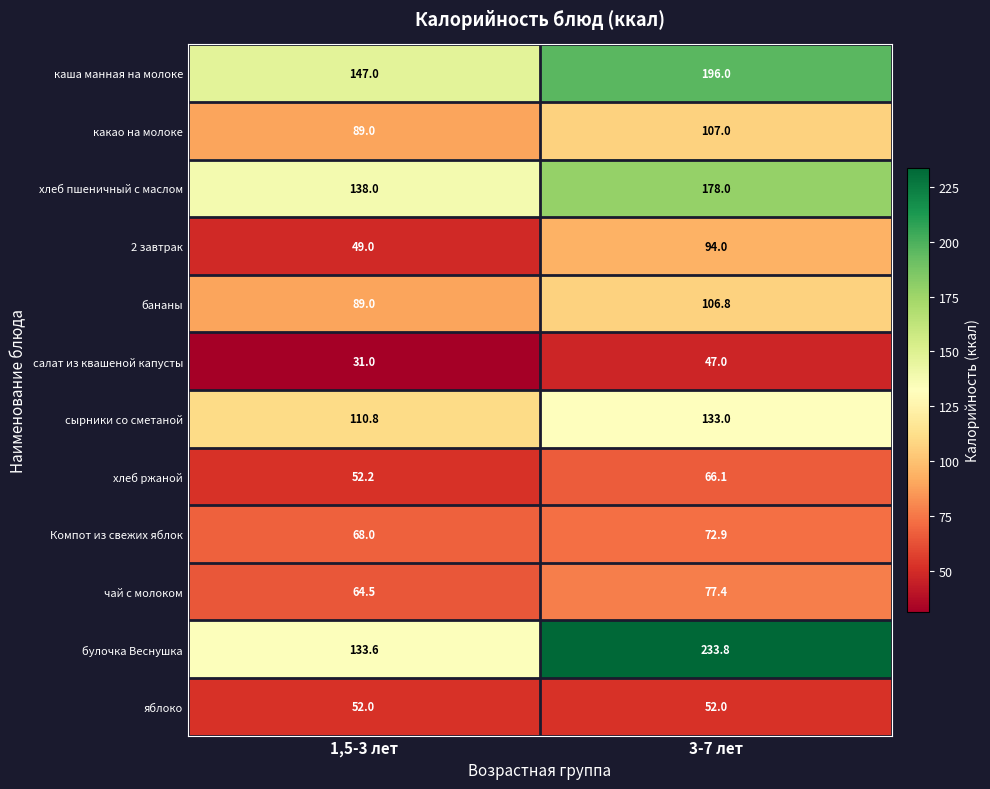

Reading left to right, extract all data points from this chart.

каша манная на молоке: 1,5-3 лет=147.0	3-7 лет=196.0
какао на молоке: 1,5-3 лет=89.0	3-7 лет=107.0
хлеб пшеничный с маслом: 1,5-3 лет=138.0	3-7 лет=178.0
2 завтрак: 1,5-3 лет=49.0	3-7 лет=94.0
бананы: 1,5-3 лет=89.0	3-7 лет=106.8
салат из квашеной капусты: 1,5-3 лет=31.0	3-7 лет=47.0
сырники со сметаной: 1,5-3 лет=110.8	3-7 лет=133.0
хлеб ржаной: 1,5-3 лет=52.2	3-7 лет=66.1
Компот из свежих яблок: 1,5-3 лет=68.0	3-7 лет=72.9
чай с молоком: 1,5-3 лет=64.5	3-7 лет=77.4
булочка Веснушка: 1,5-3 лет=133.6	3-7 лет=233.8
яблоко: 1,5-3 лет=52.0	3-7 лет=52.0